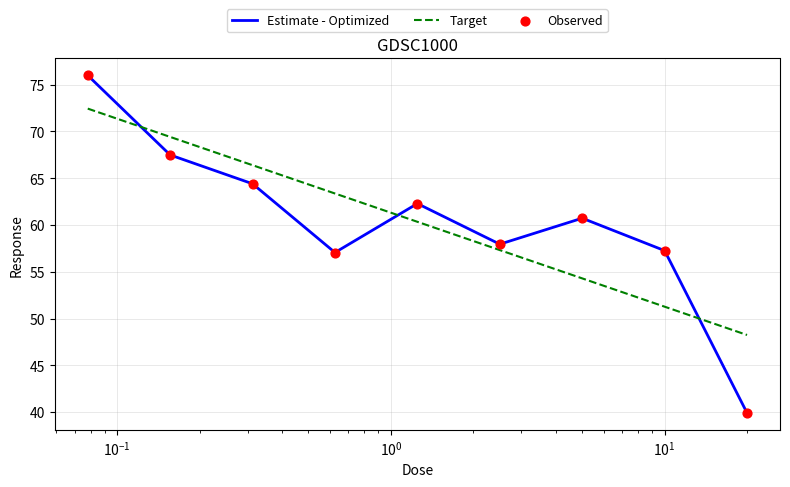

Which has a higher value, 0.078125 or 20.0?

0.078125